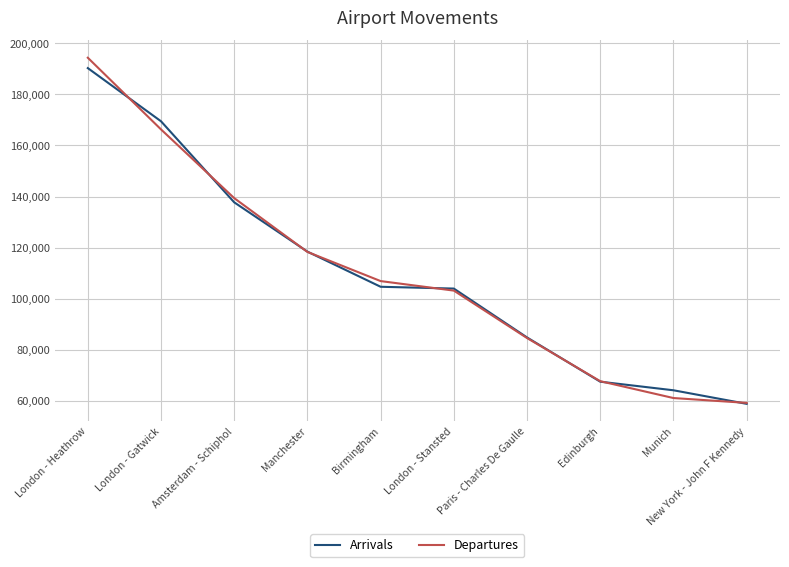

What position from the right is Paris - Charles De Gaulle?

4